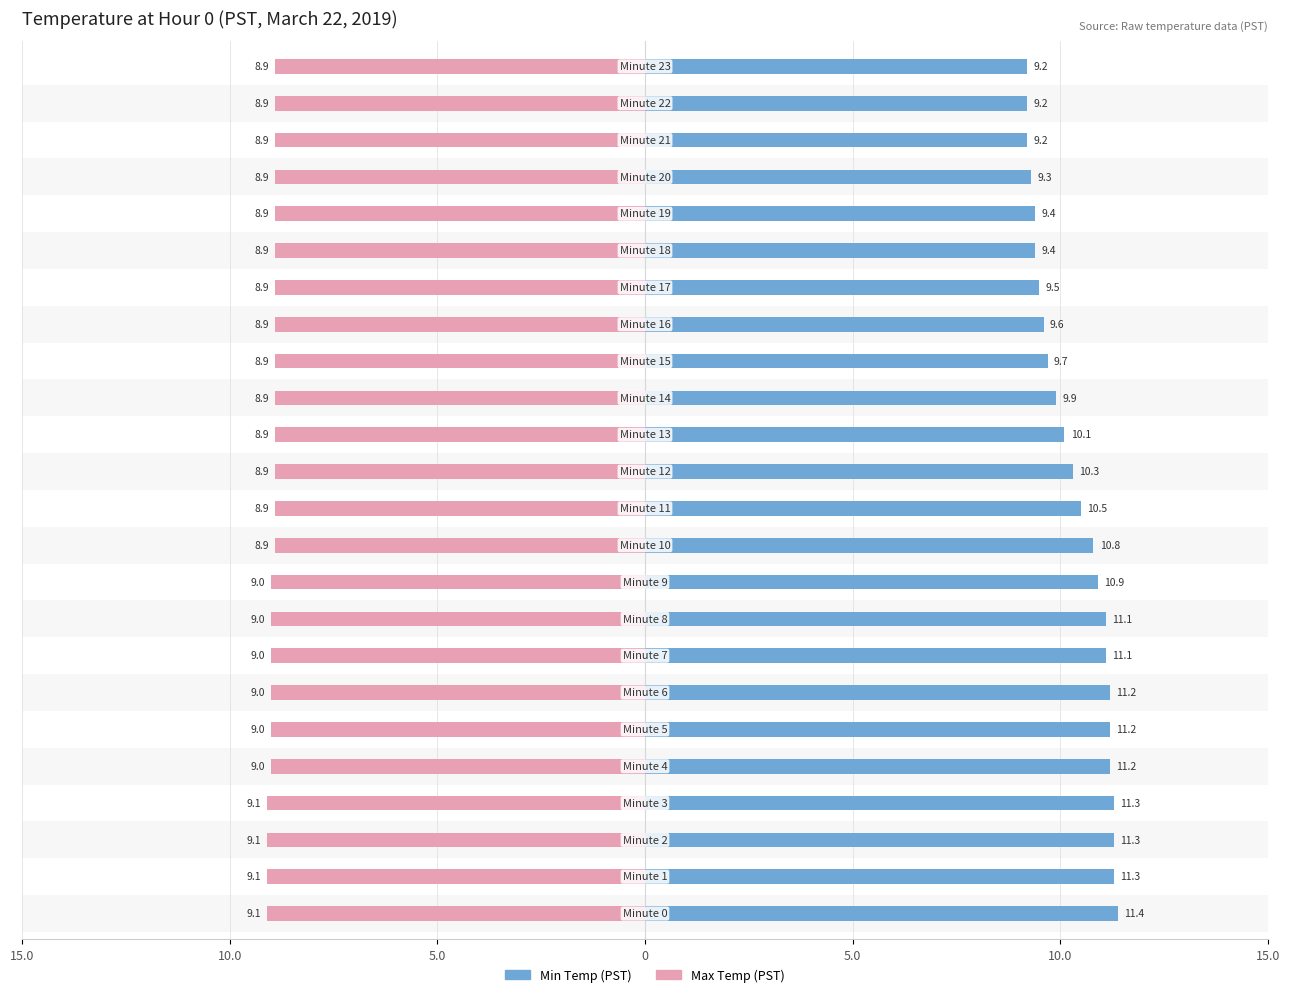

What is the label of the 14th bar from the left?

13